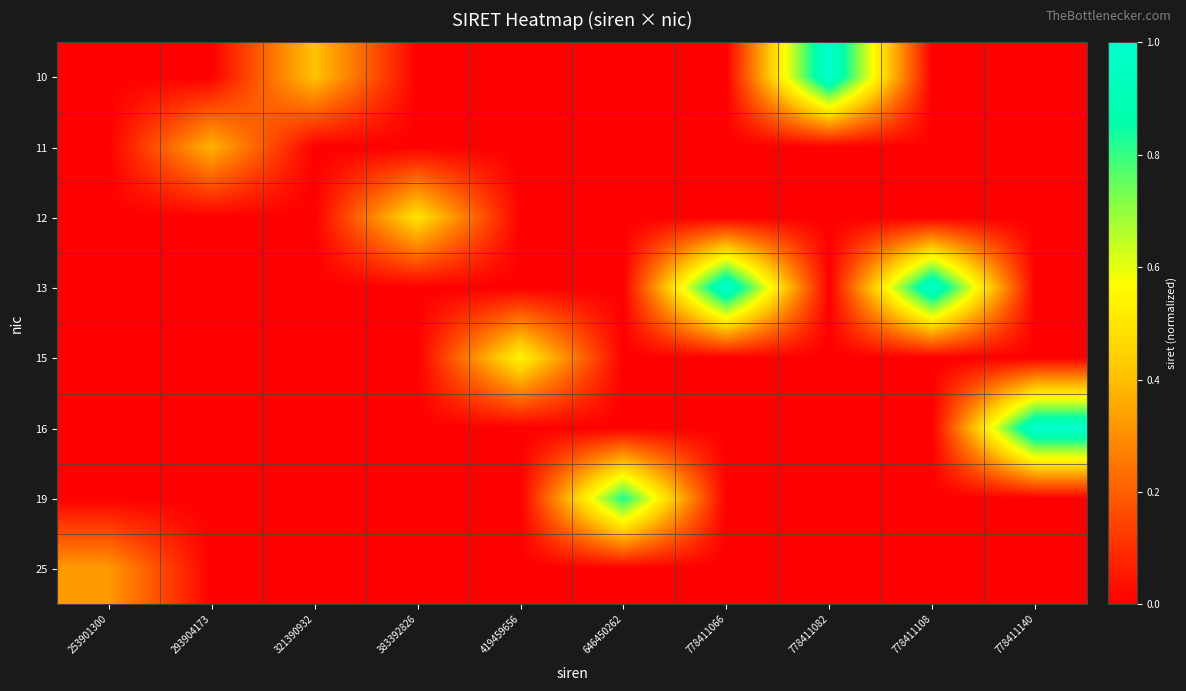

At which category is the sum across all series the highest?

778411140